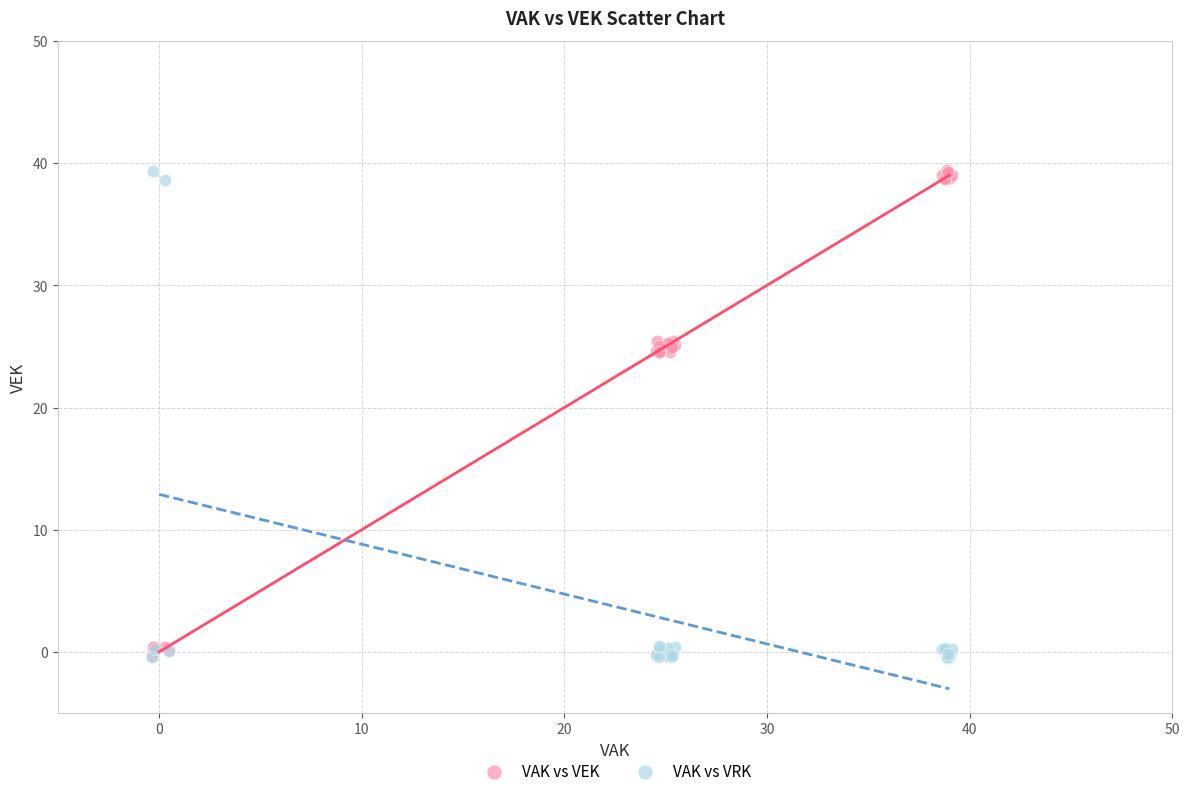

What are all the series names shown in the legend?

VAK vs VEK, VAK vs VRK